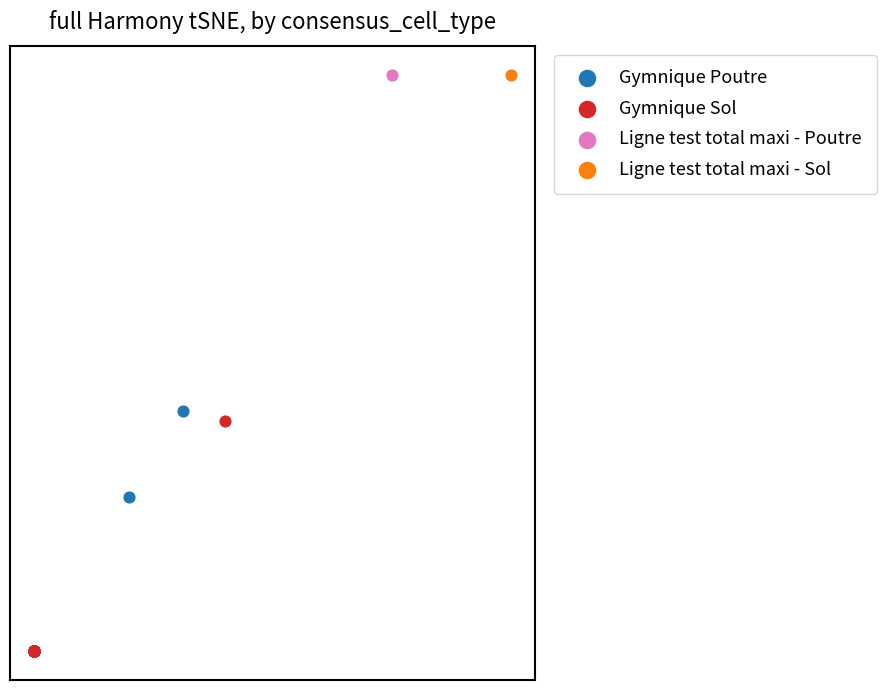

What are all the series names shown in the legend?

Gymnique Poutre, Gymnique Sol, Ligne test total maxi - Poutre, Ligne test total maxi - Sol